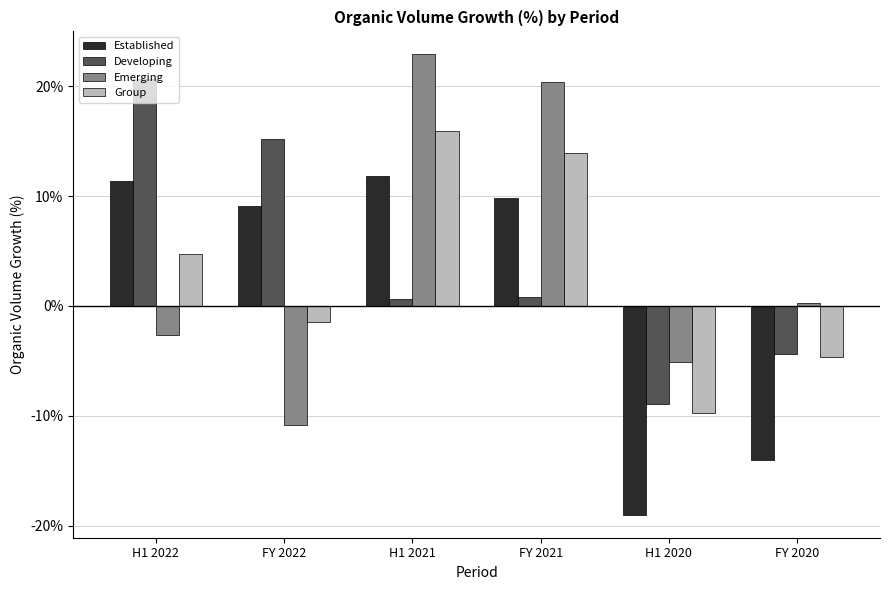

What are all the series names shown in the legend?

Established, Developing, Emerging, Group